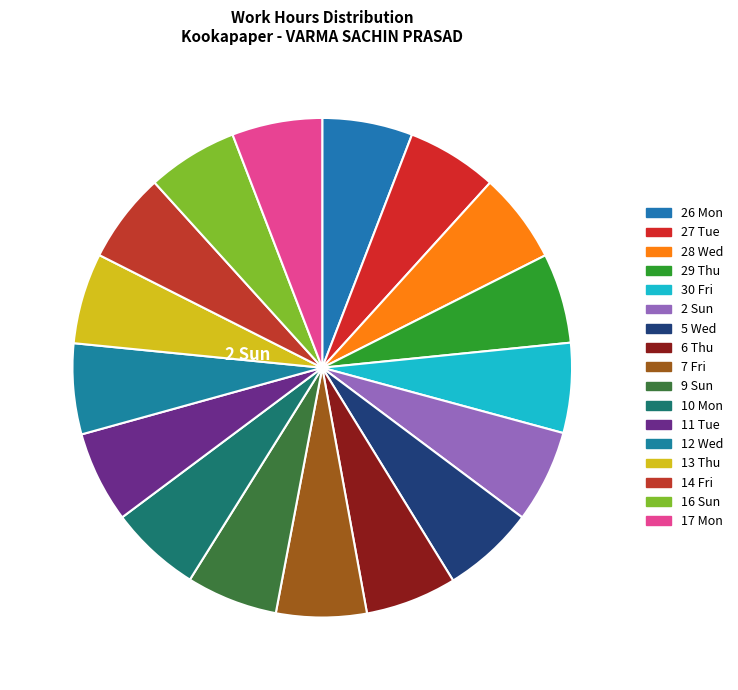

How many segments does this pie chart have?

17